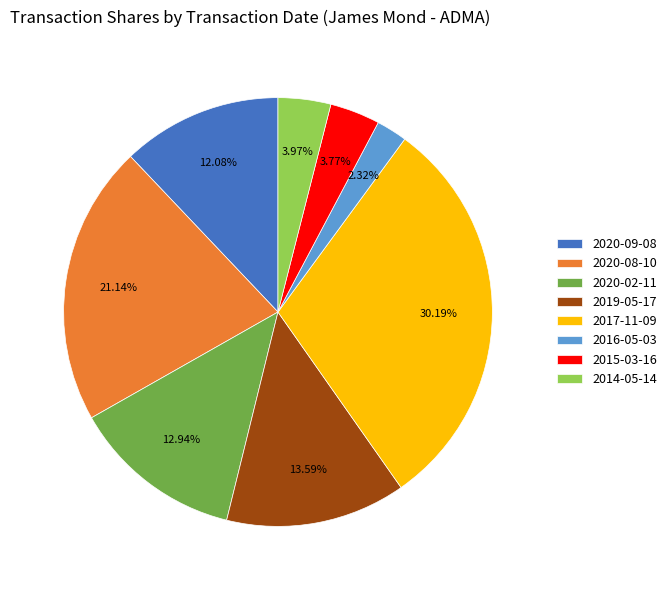

What percentage is NOT represented by 2016-05-03?

97.7%